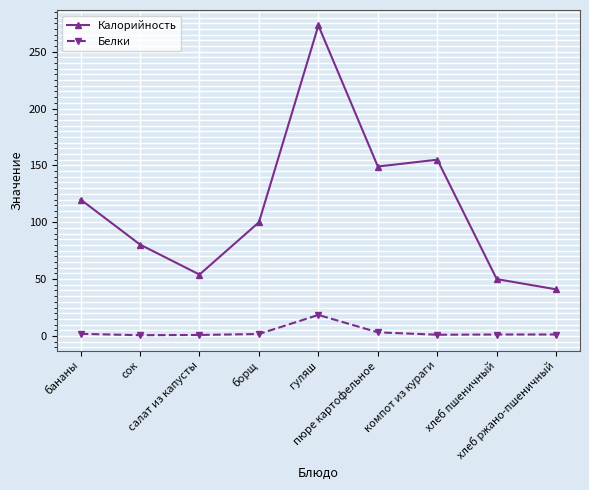

What is the value of the Калорийность point at the 3rd from the left?

54.0